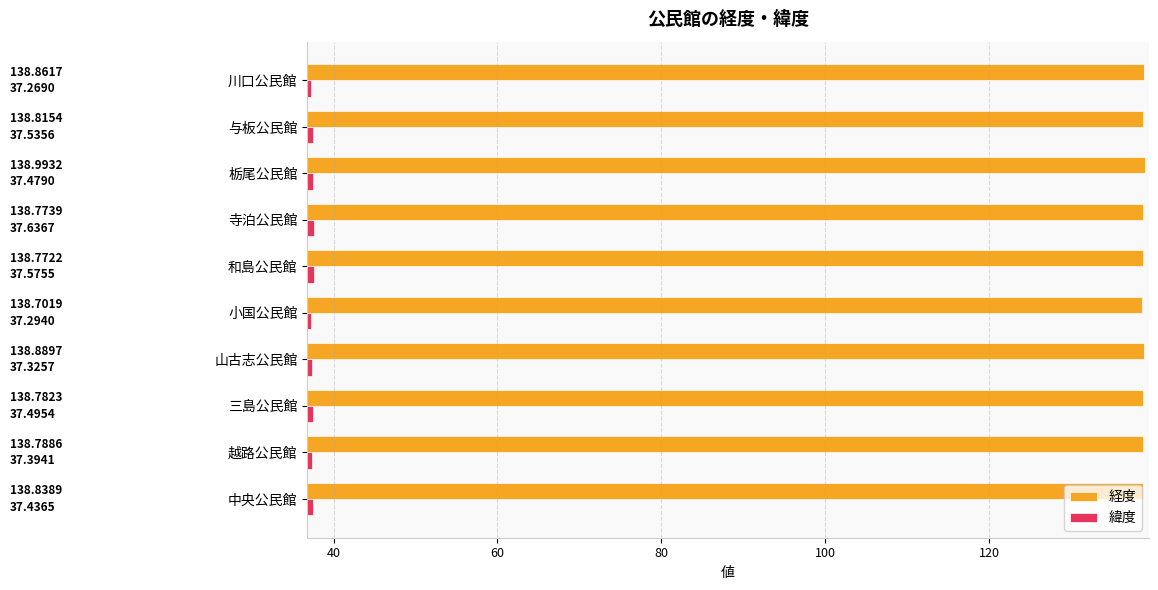

List the labels in order of 経度 value, largest first.

栃尾公民館, 山古志公民館, 川口公民館, 中央公民館, 与板公民館, 越路公民館, 三島公民館, 寺泊公民館, 和島公民館, 小国公民館